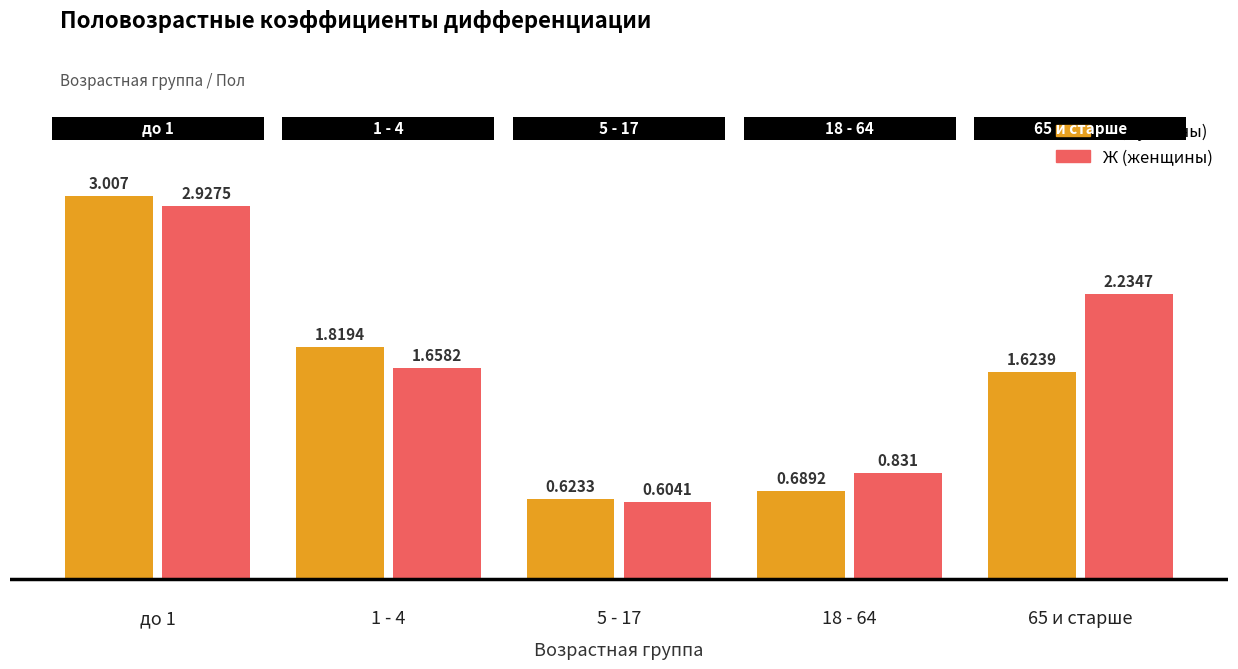

What position from the left is 65 и старше?

5